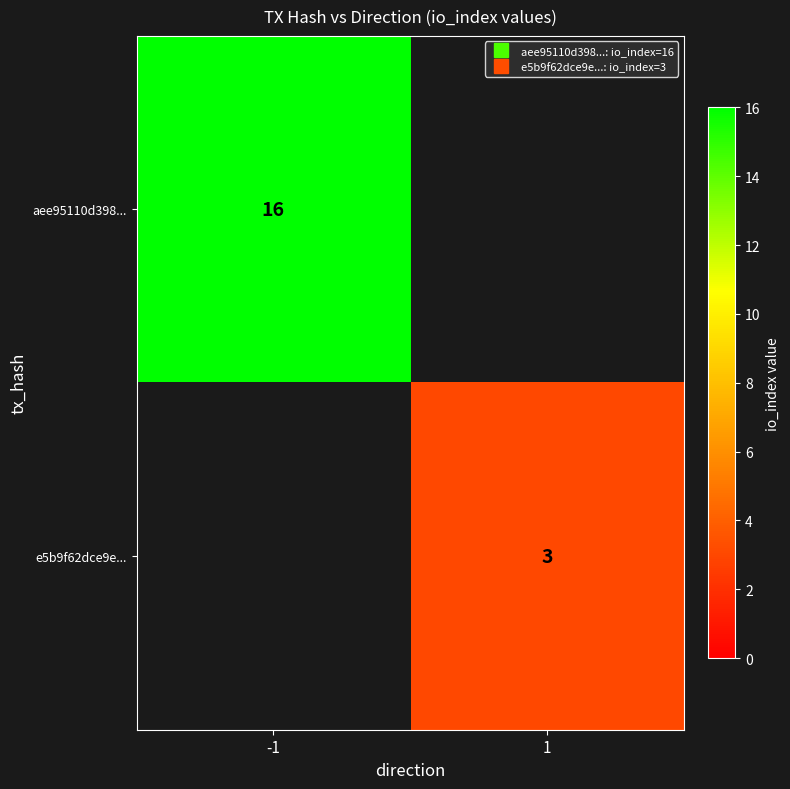

What is the difference between the maximum and minimum values in the e5b9f62dce9e... series?

3